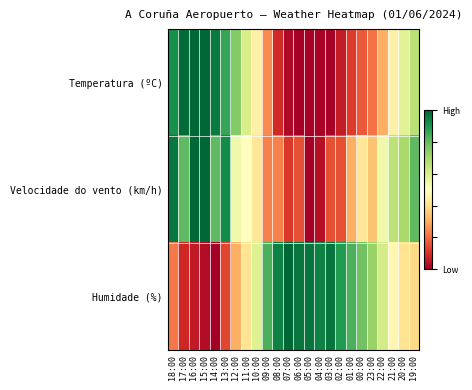

List the series in order of their overall mean, highest first.

Humidade (%), Velocidade do vento (km/h), Temperatura (ºC)